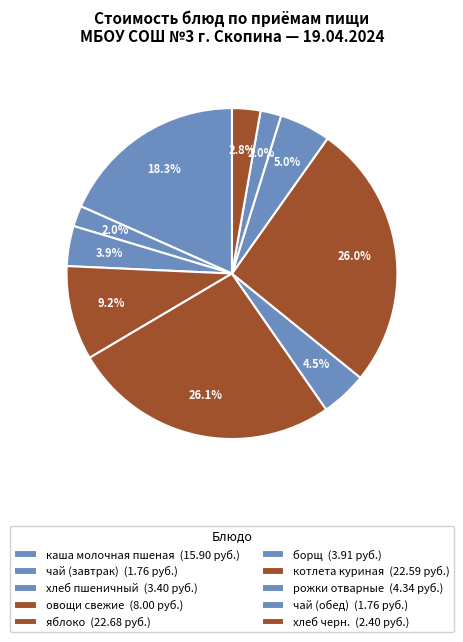

How many segments does this pie chart have?

10